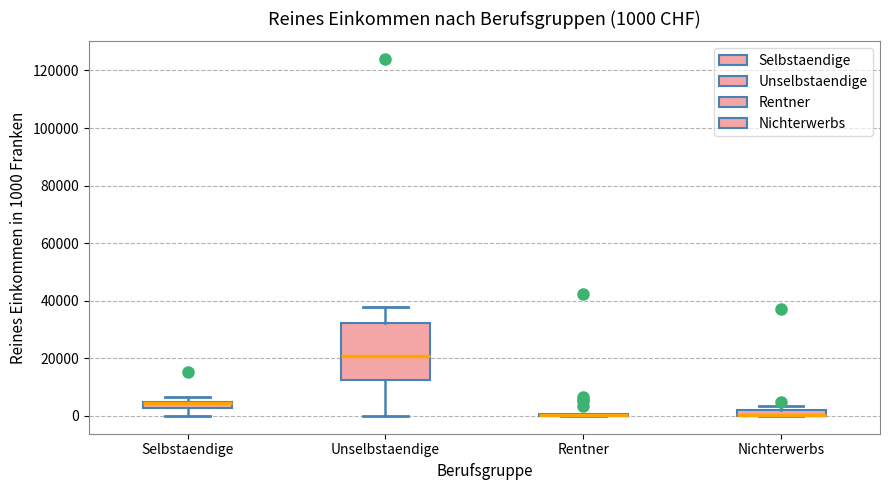

Which box is the tallest, from its lower edge to its upper edge?

Unselbstaendige